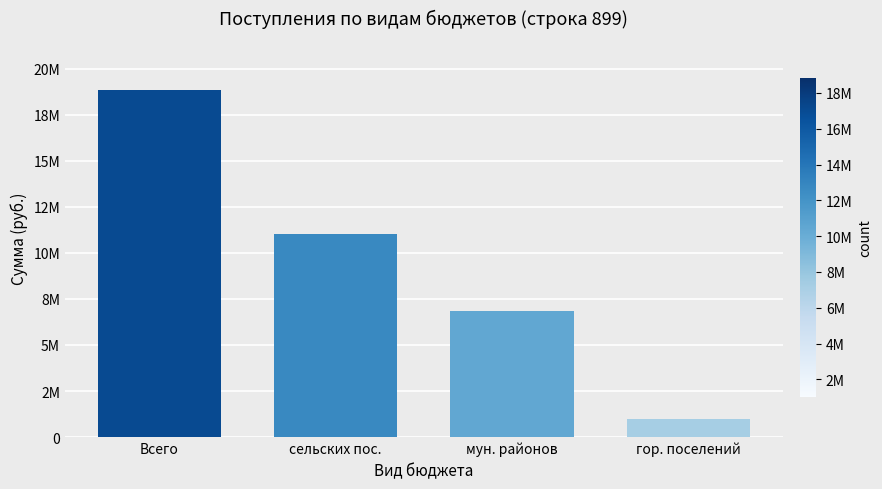

True or false: the data shows 11005305.6 at сельских пос..

True